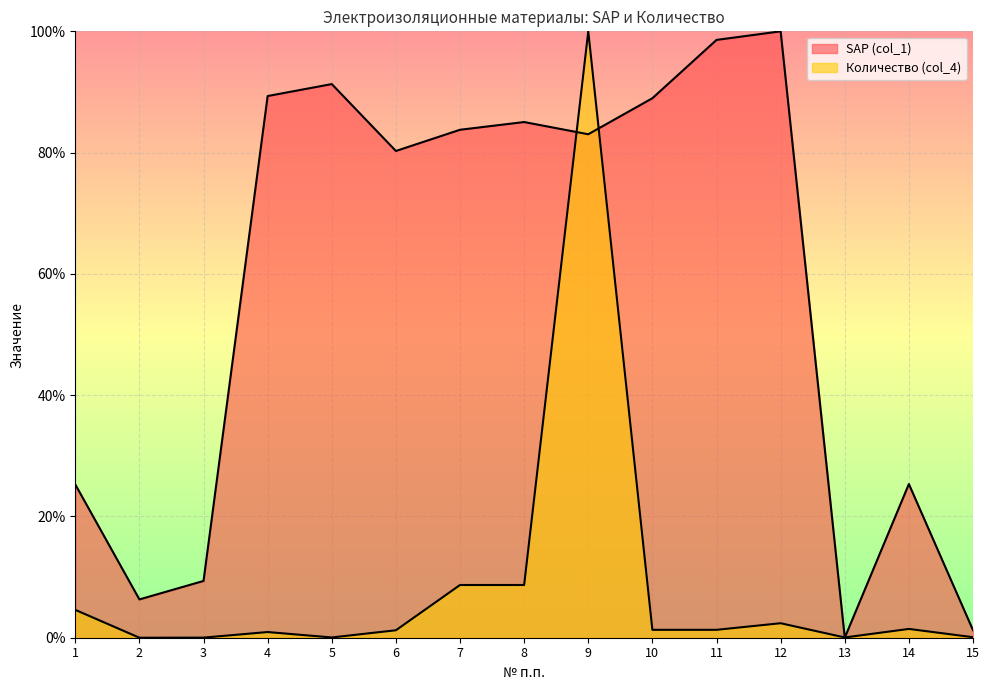

Which series ends up on top after the final intersection of Количество (col_4) and SAP (col_1)?

SAP (col_1)